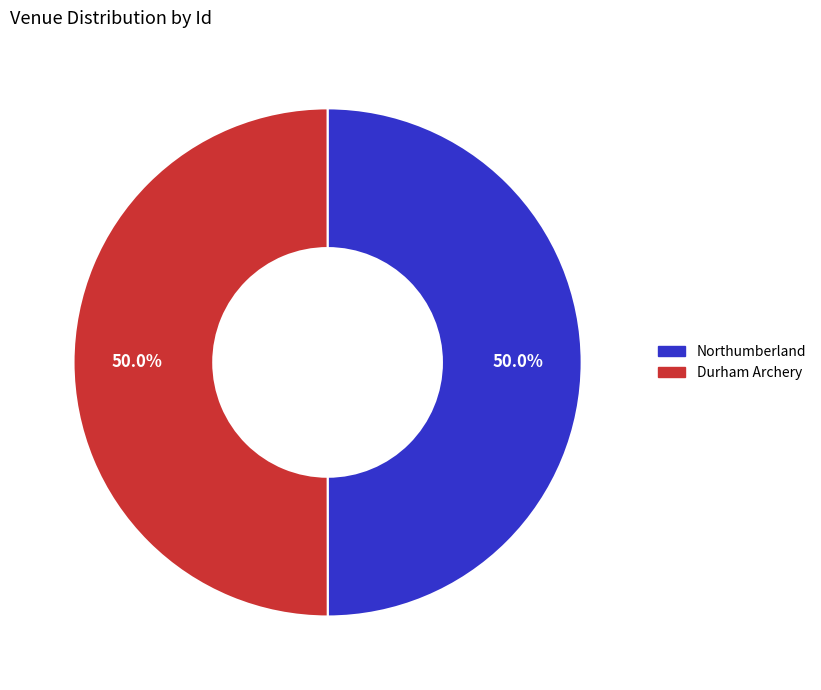

What percentage is the Northumberland slice, to the nearest percent?

50%